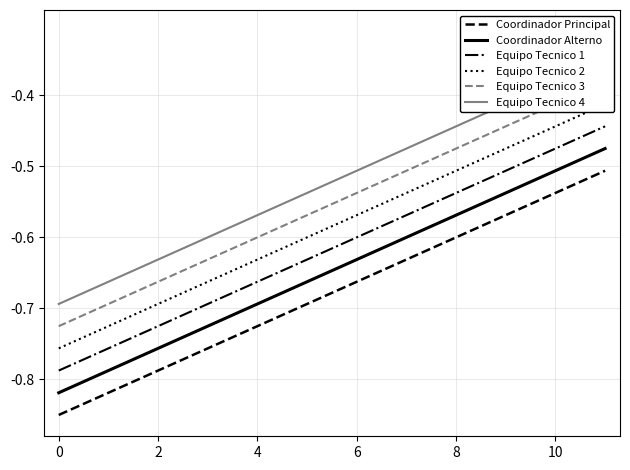

What is the spread (max minus min) of values at 11?

0.2